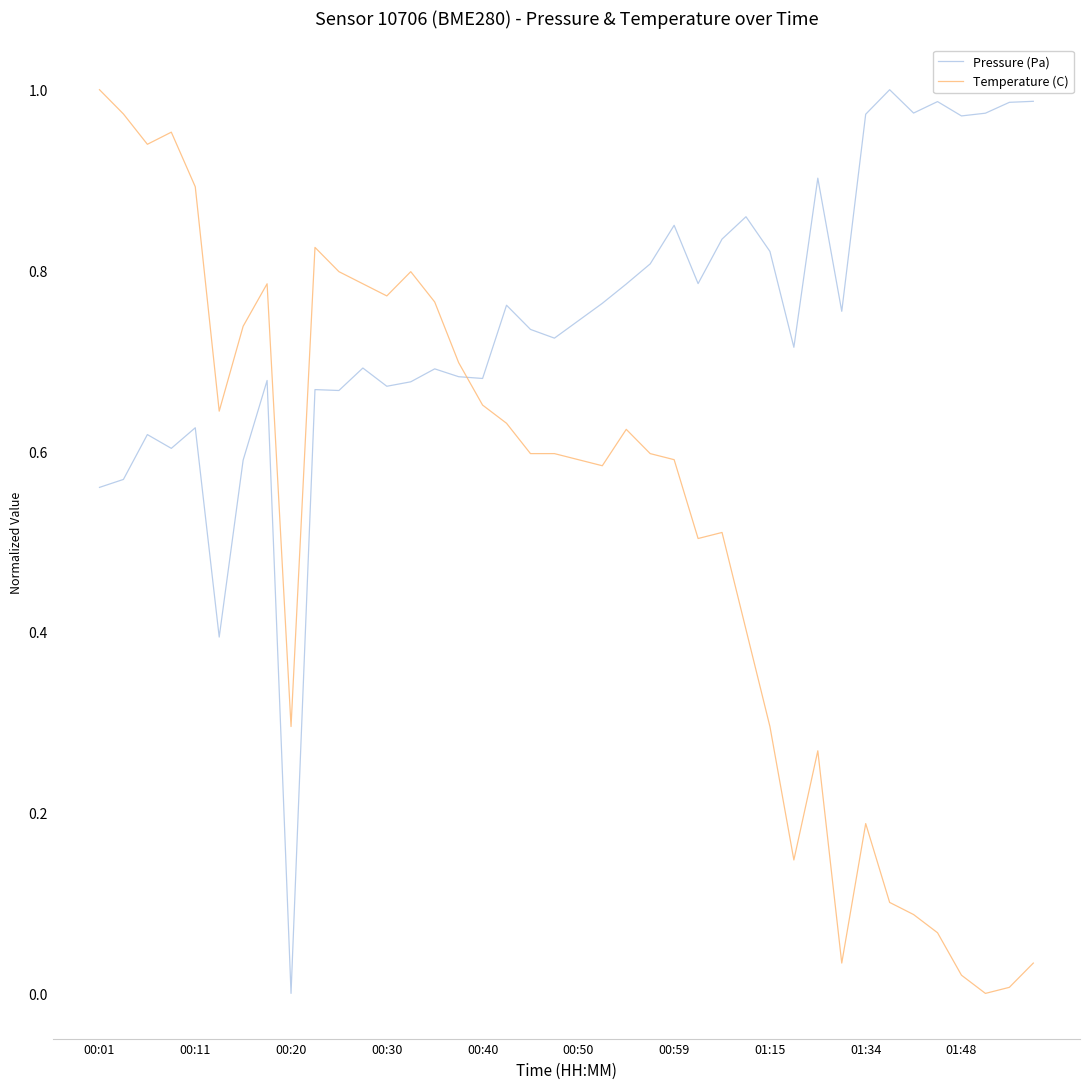

After their last crossing, which series has the higher values: Pressure (Pa) or Temperature (C)?

Pressure (Pa)